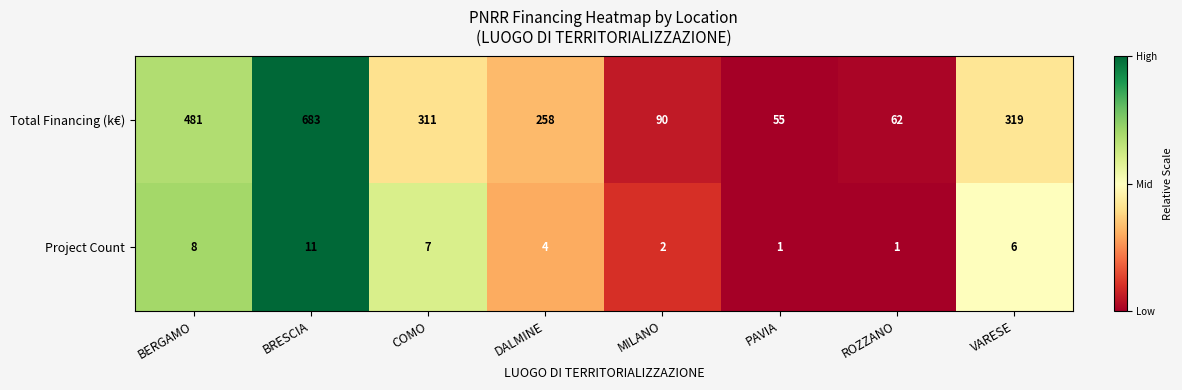

At which category does the chart reach its peak across all series?

BRESCIA